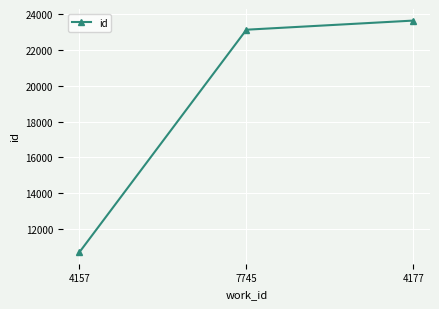

Reading left to right, transcribe all the data shown in this chart.

10707	23130	23640